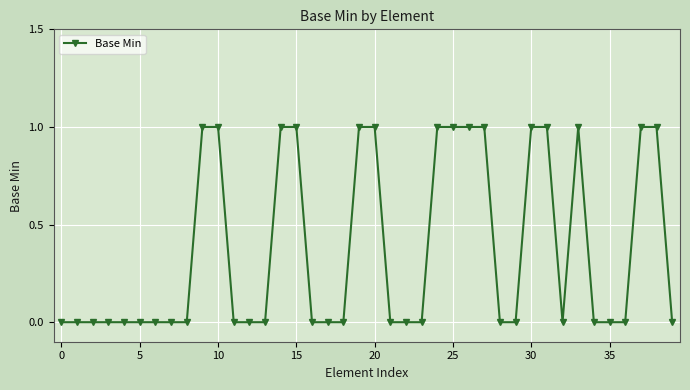

What is the difference between the maximum and second lowest values?

1